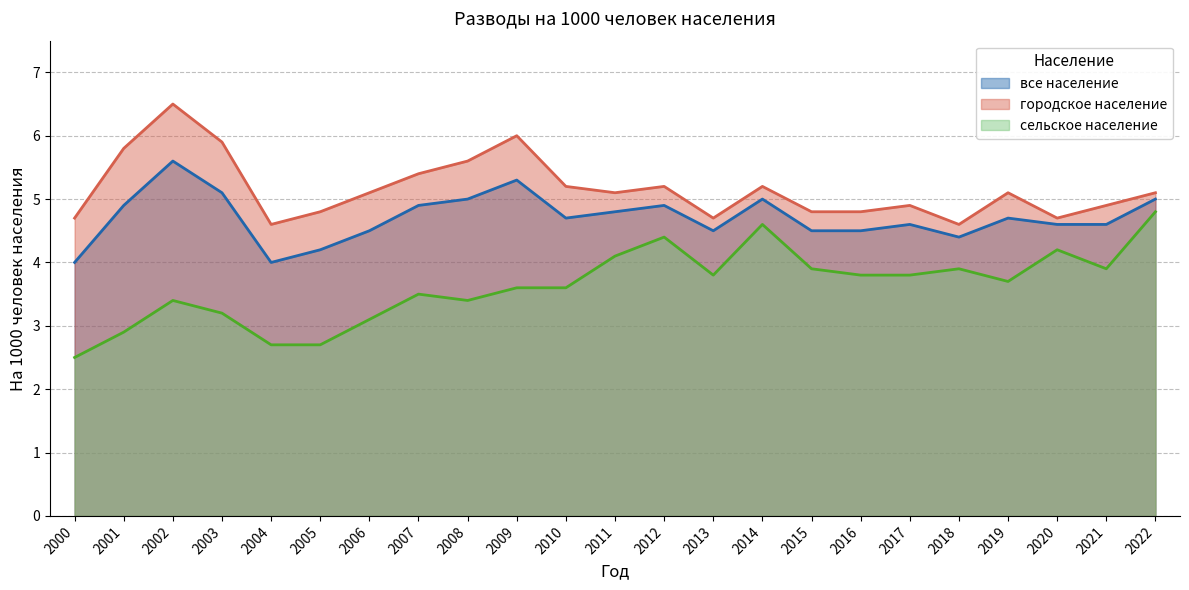

At which category is the sum across all series the highest?

2002